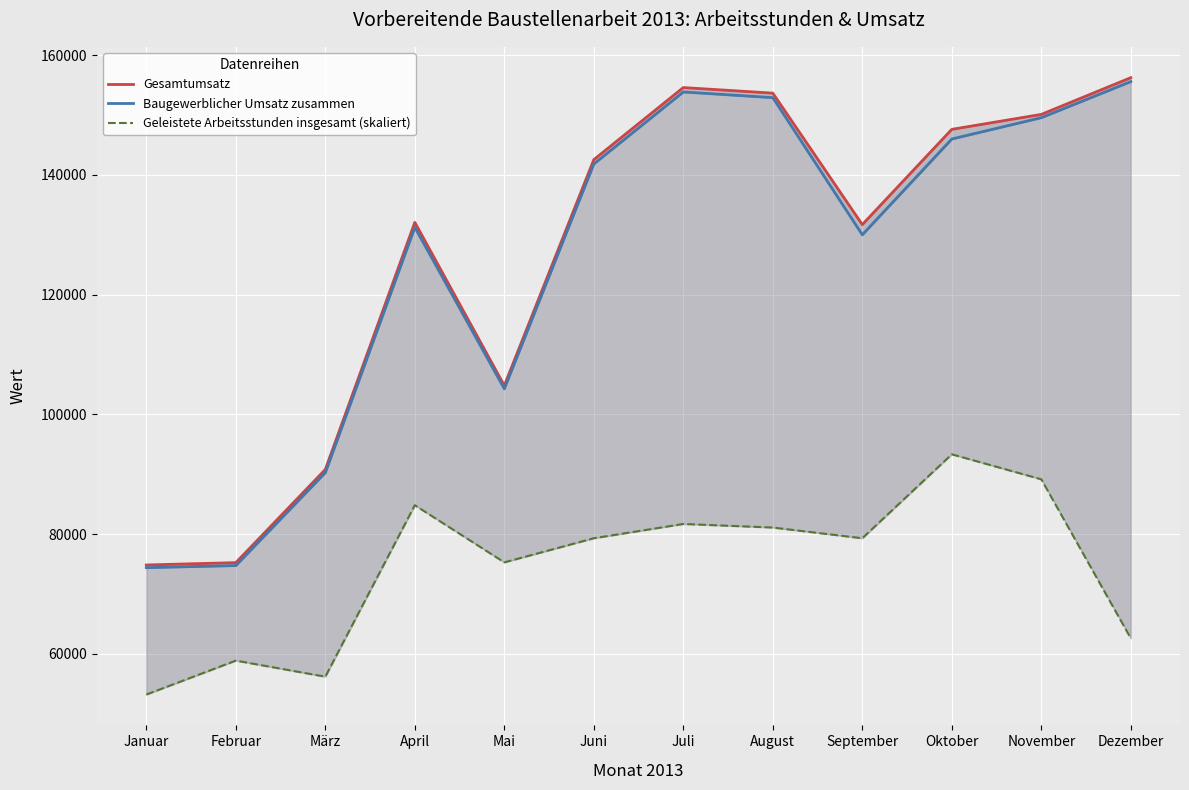

True or false: Gesamtumsatz and Geleistete Arbeitsstunden insgesamt (skaliert) cross at least once.

False